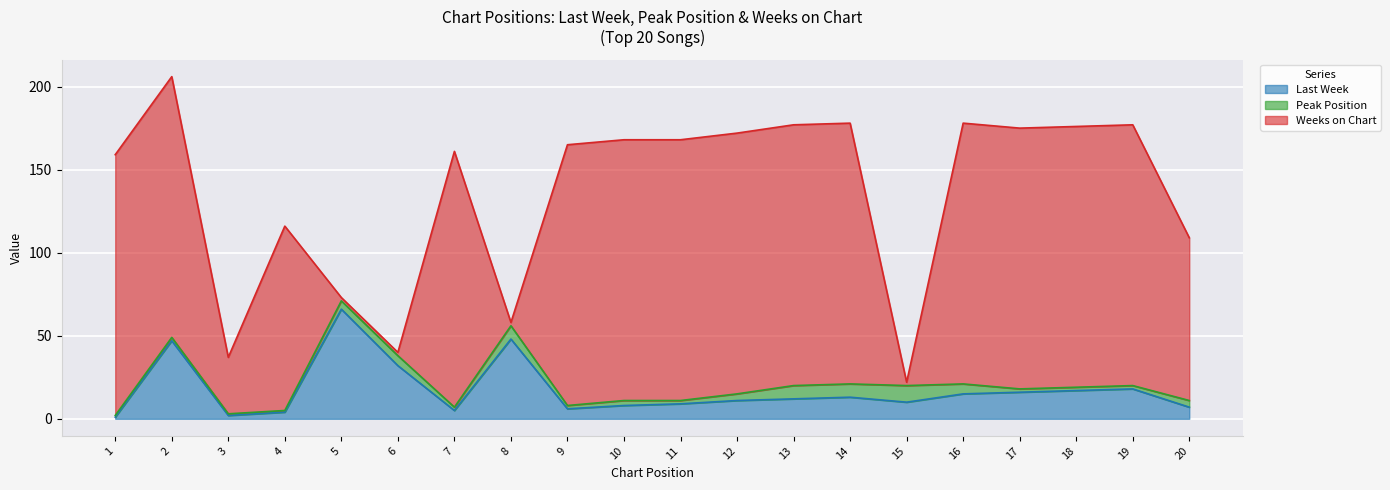

True or false: Weeks on Chart has more than 0 points higher than both neighbors.

True